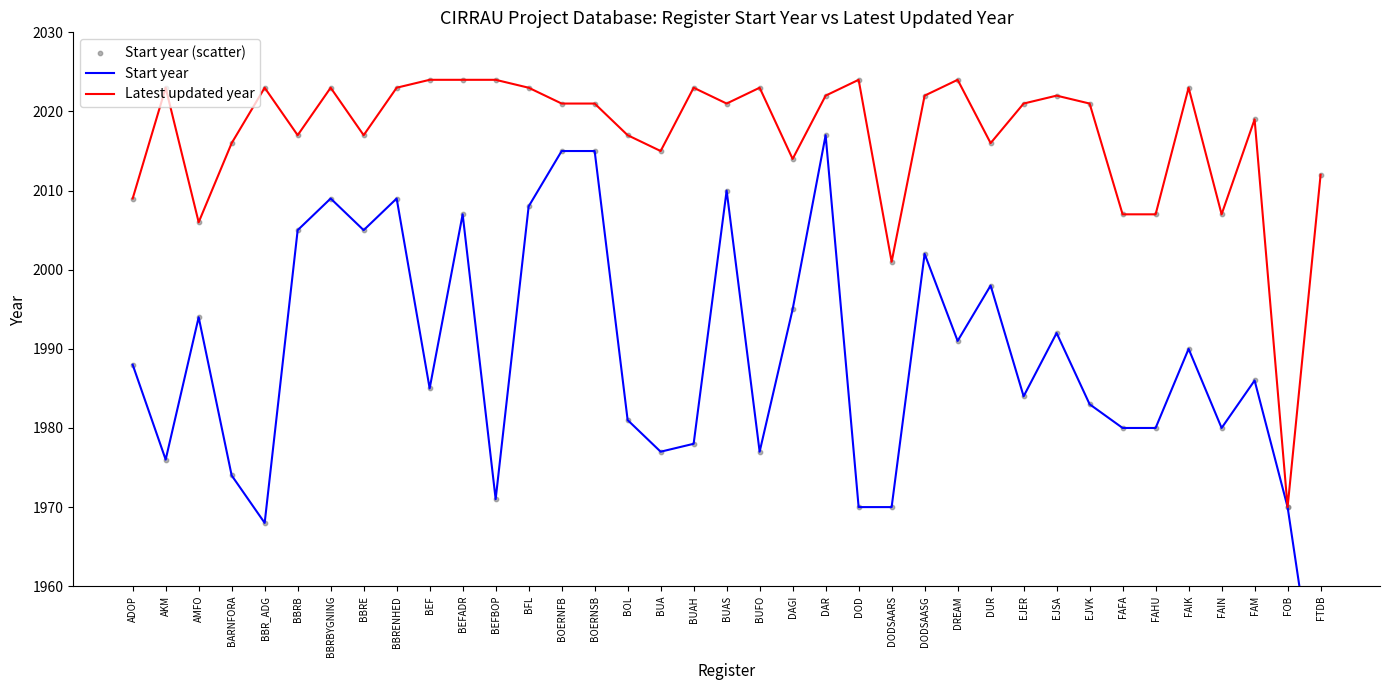

Which series contains the lowest Y value?

Start year